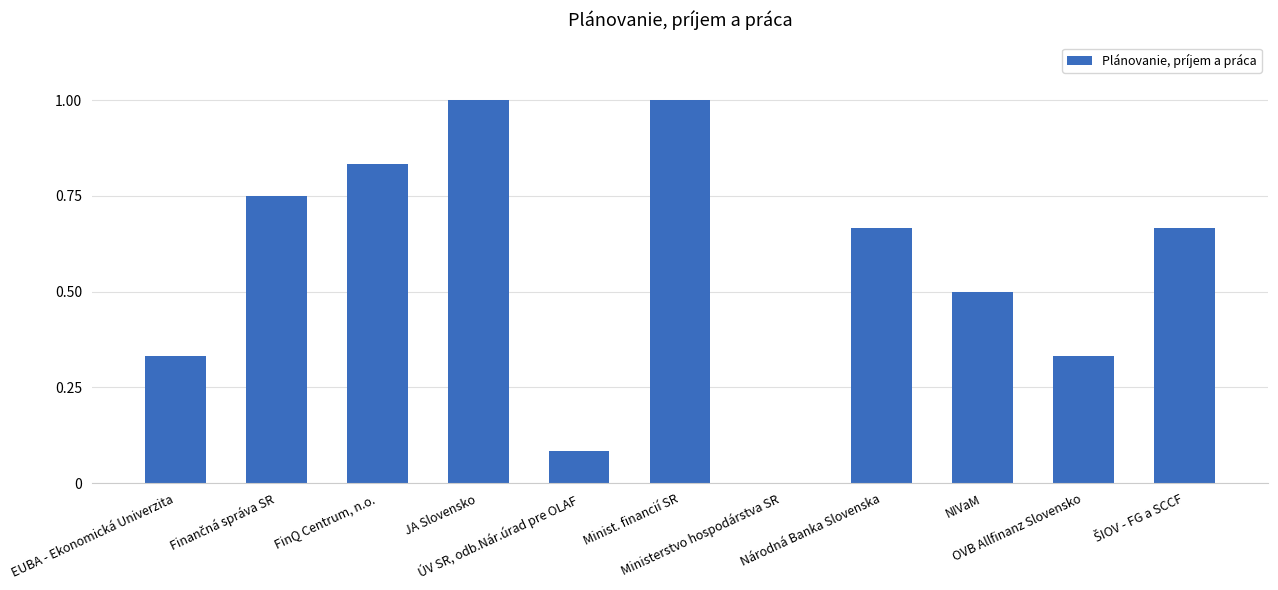

What is the maximum value shown in the chart?

1.0